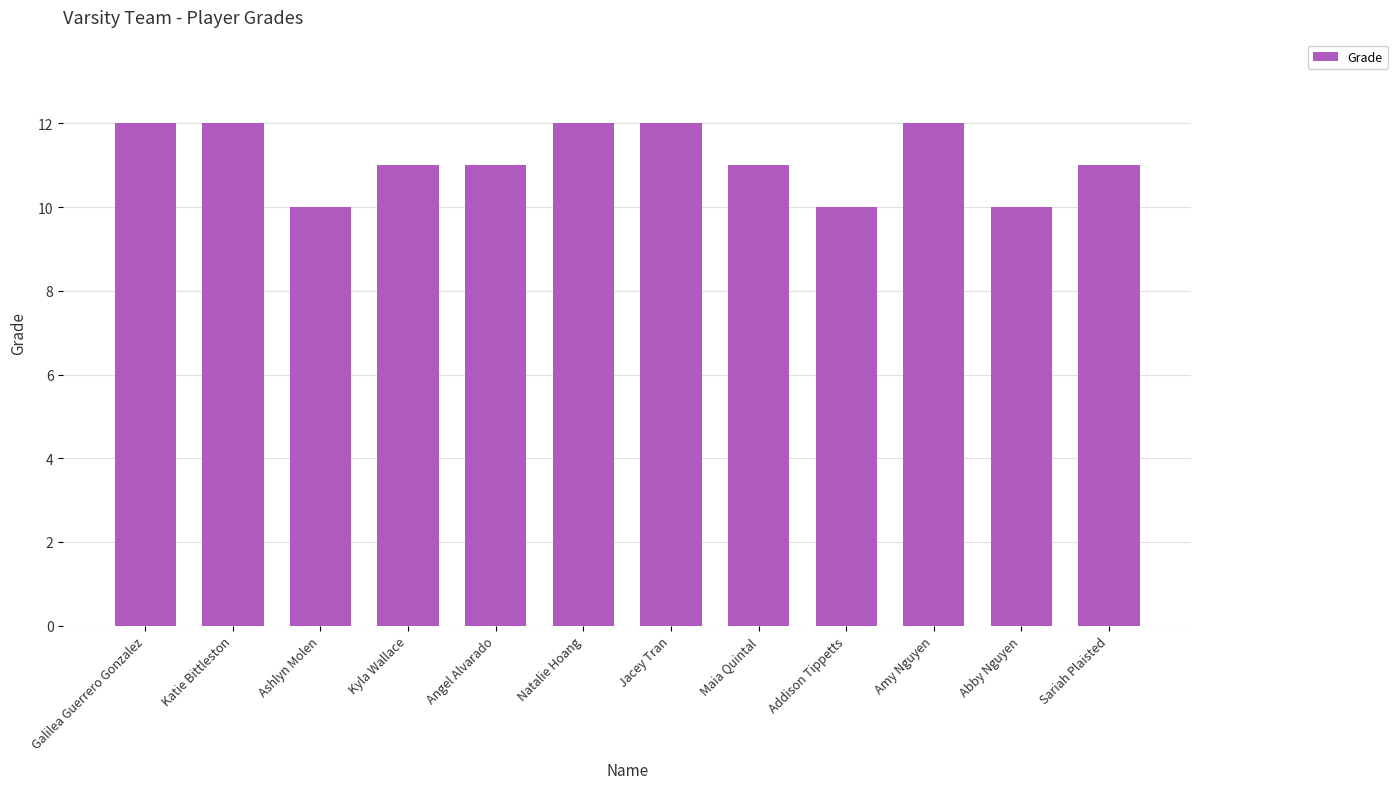

How many series are shown in this chart?

1